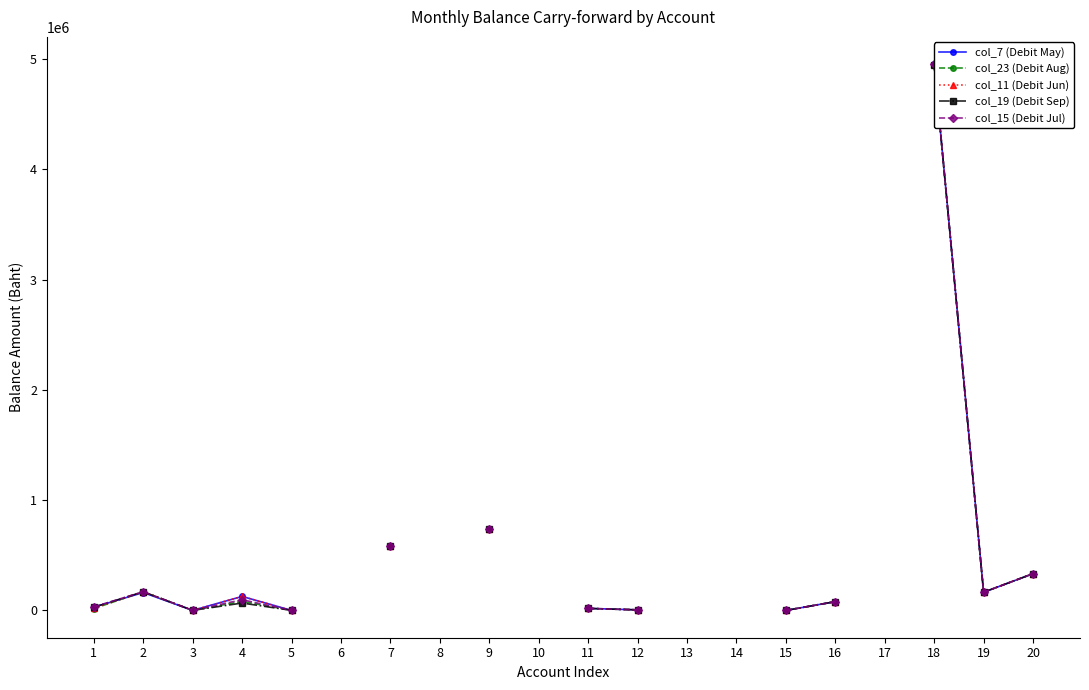

What is the lowest value of the col_7 (Debit May) series?

300.0